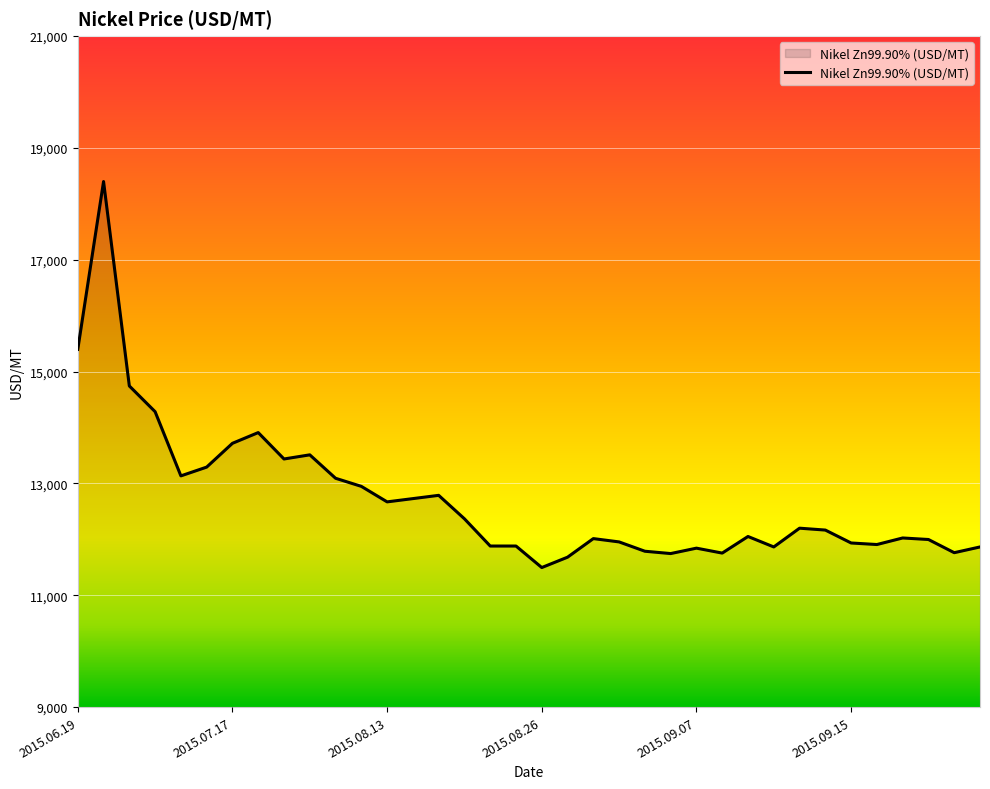

True or false: the data has more than 0 interior local peaks.

True